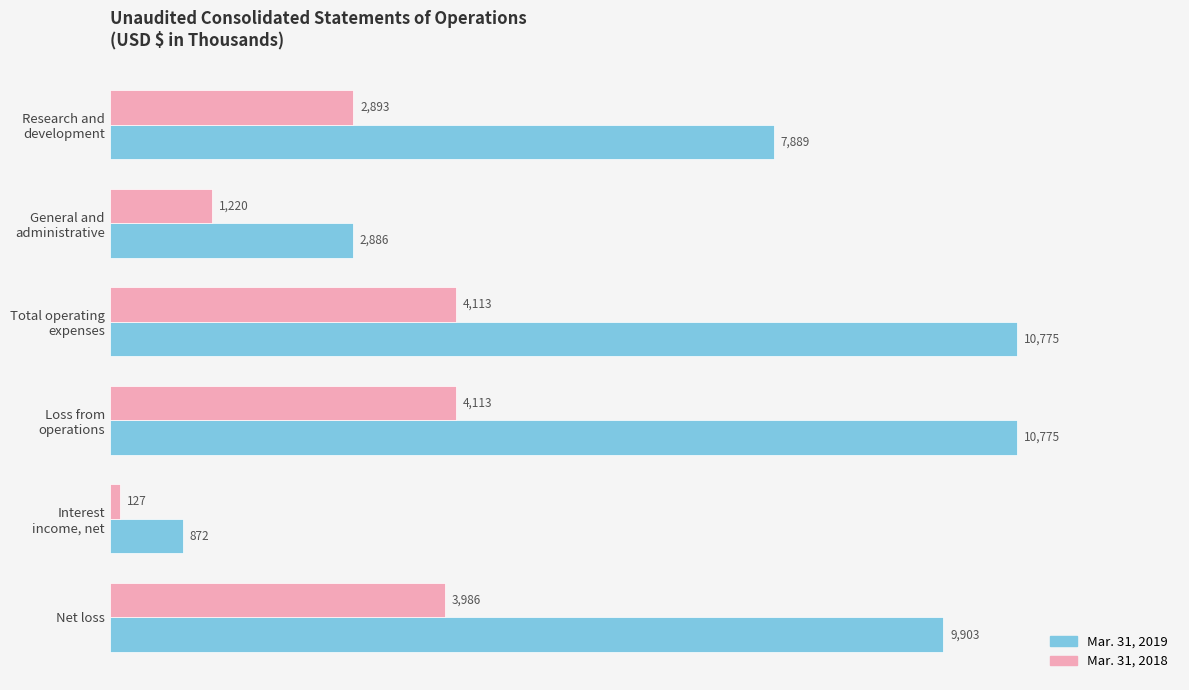

Rank the series by their average value, from lowest to highest.

Mar. 31, 2018, Mar. 31, 2019